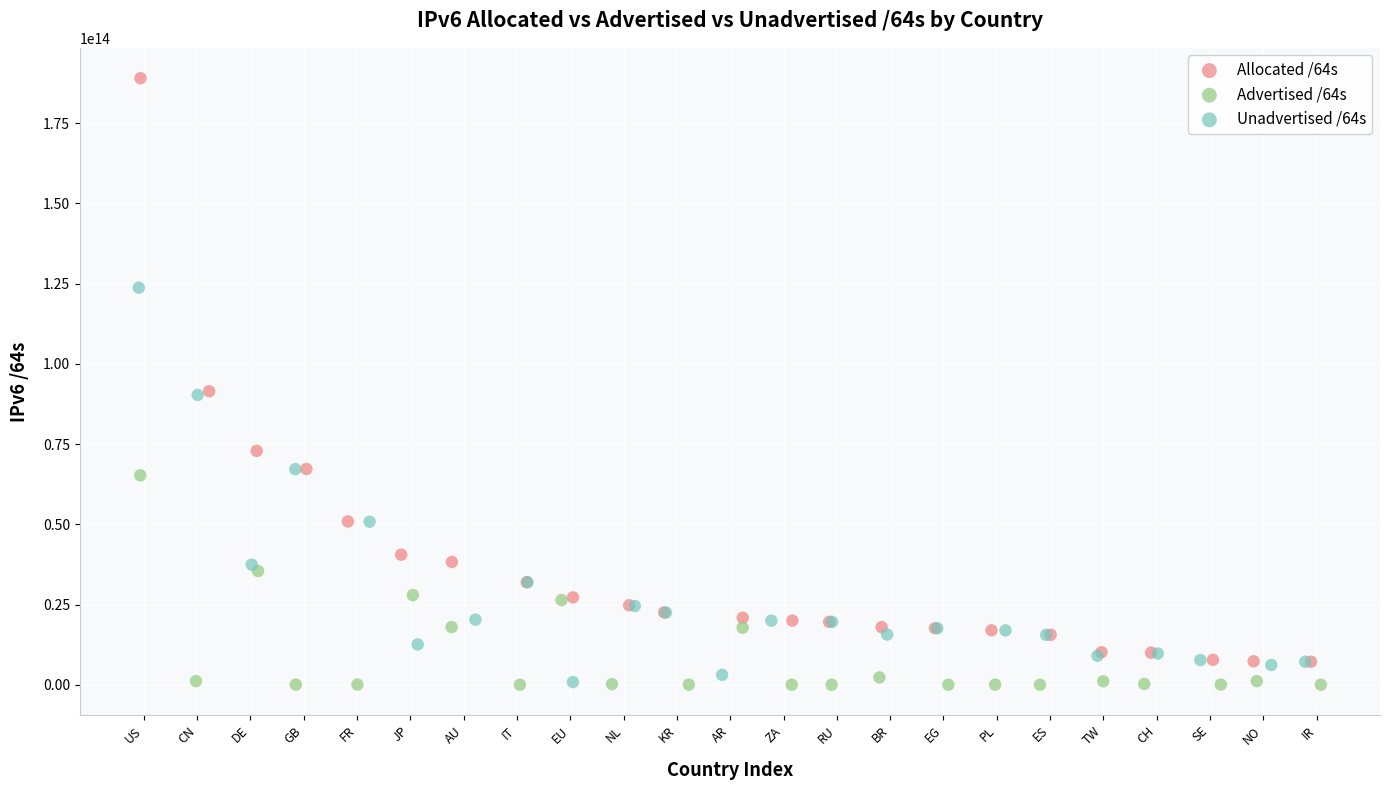

What are all the series names shown in the legend?

Allocated /64s, Advertised /64s, Unadvertised /64s